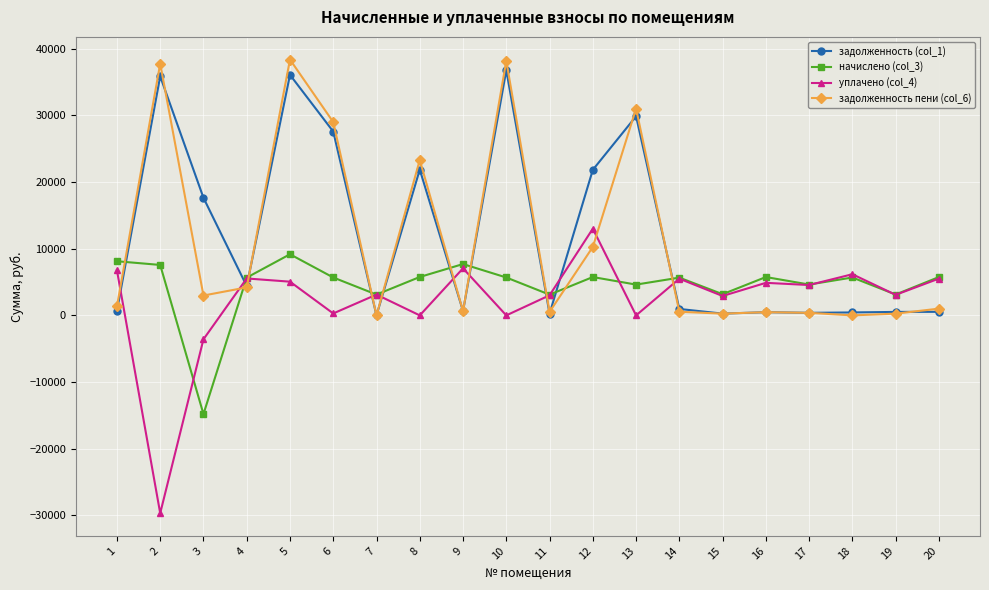

Is the value of задолженность (col_1) at 20 greater than the value of начислено (col_3) at 11?

No